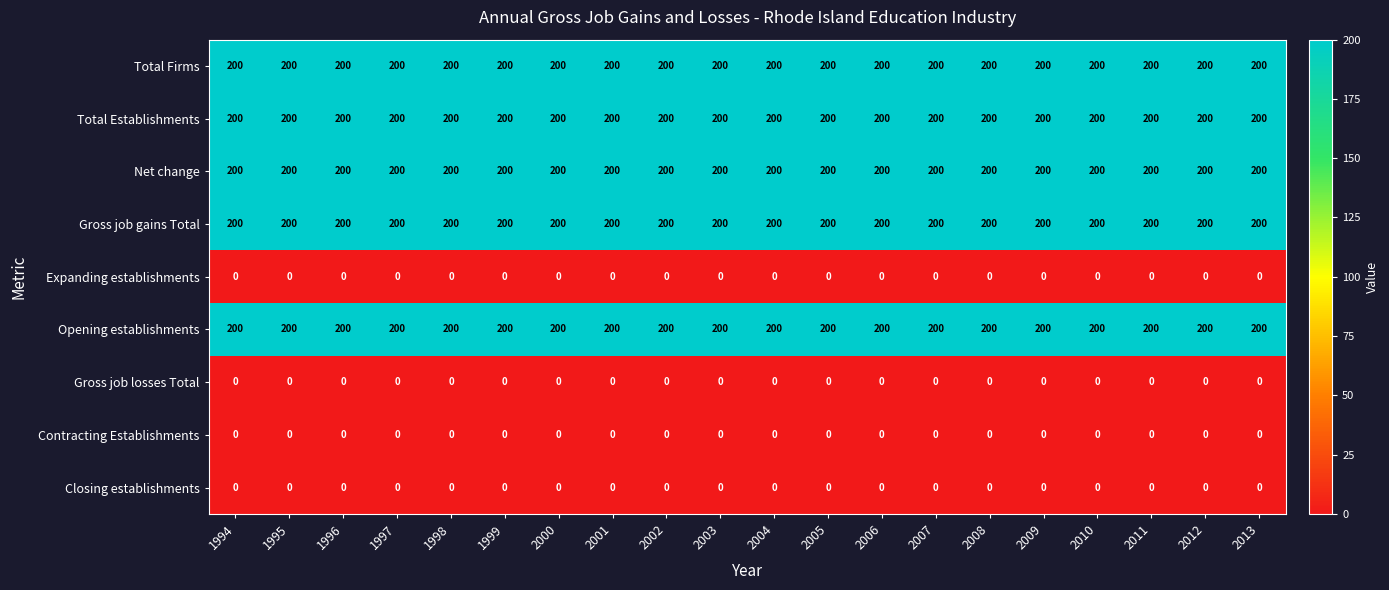

What is the spread (max minus min) of values at 2009?

200